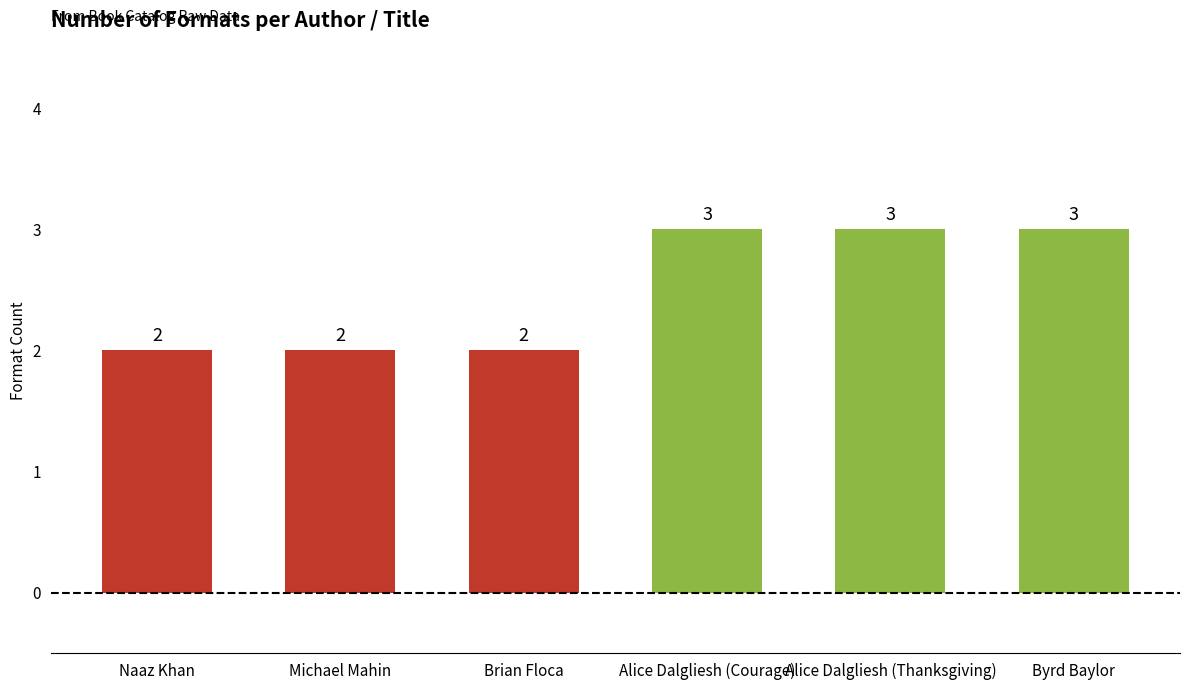

What is the maximum value shown in the chart?

3